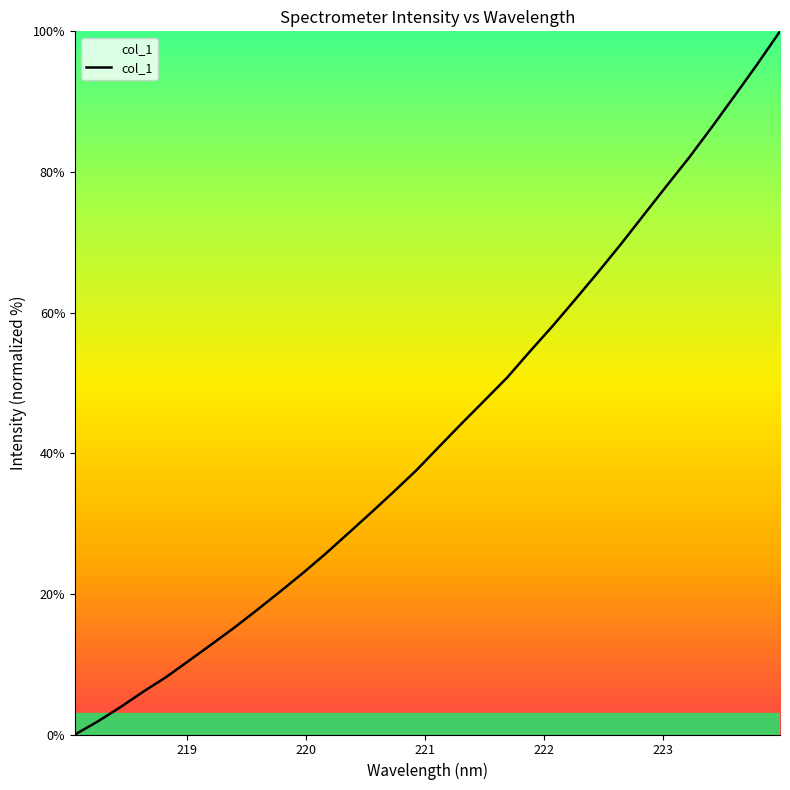

What is the difference between the maximum and minimum values?

100.0